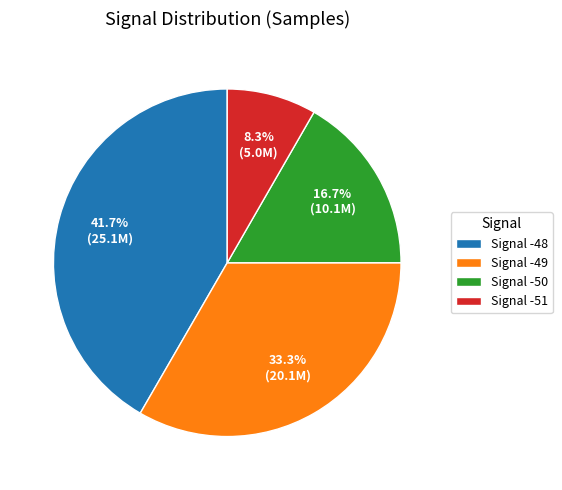

Between Signal -49 and Signal -50, which is larger?

Signal -49